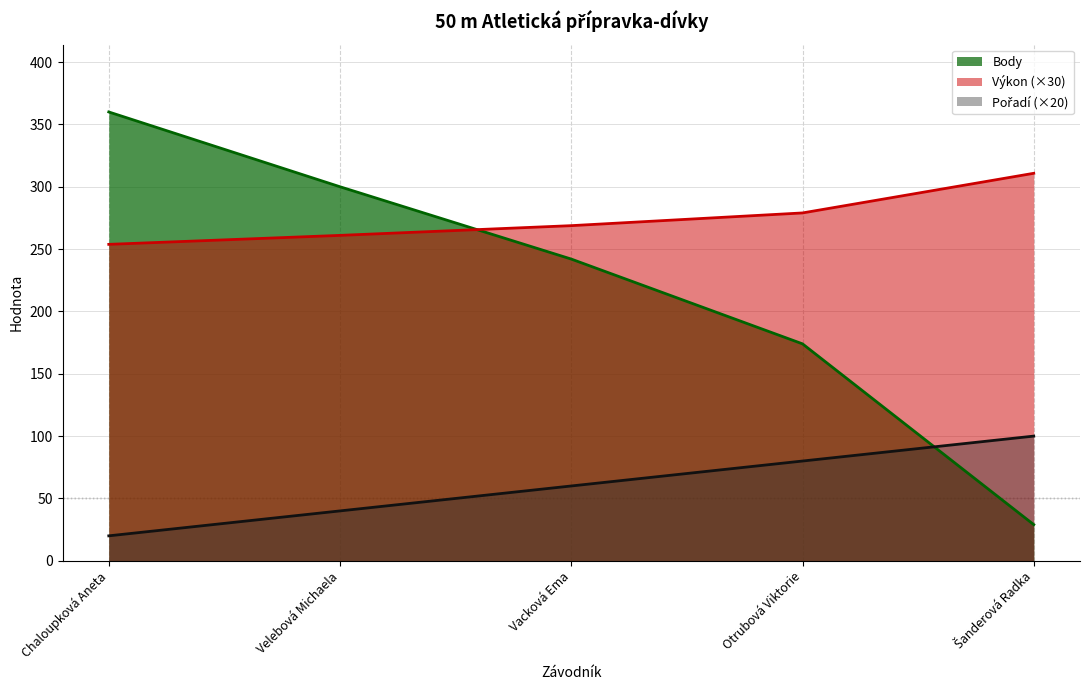

Which category has the highest value in the Výkon series?

Šanderová Radka